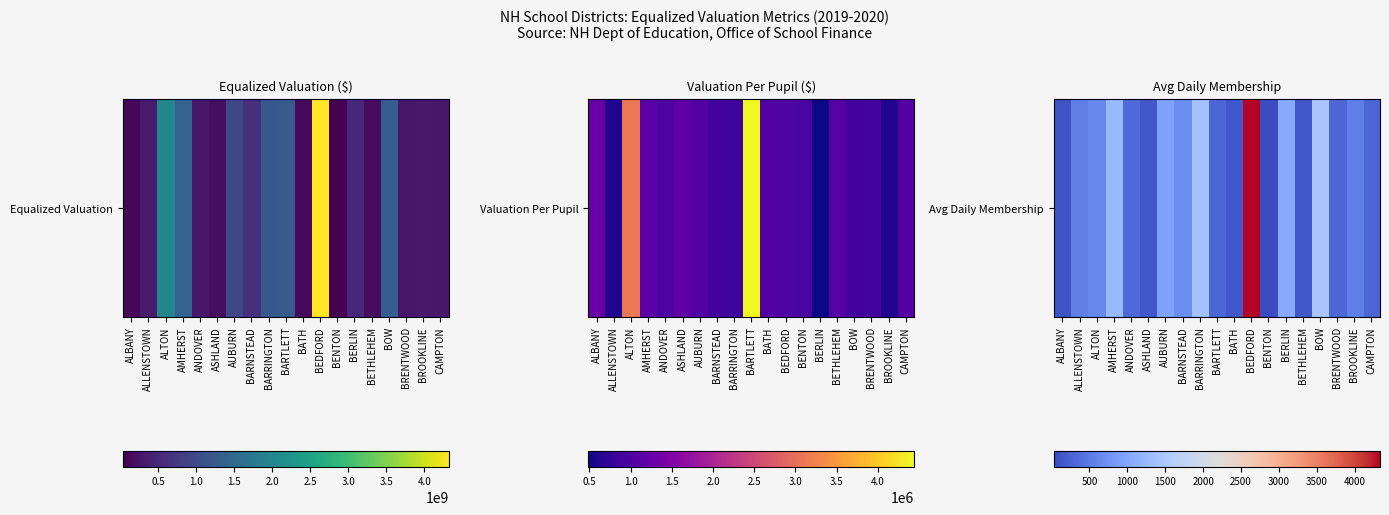

Reading left to right, list all the values displayed in this chart.

98.8	563.9	638.8	1251.7	314.5	162.7	925.9	705.0	1401.9	281.2	135.5	4335.5	28.5	1040.5	153.2	1463.6	300.0	536.9	284.9